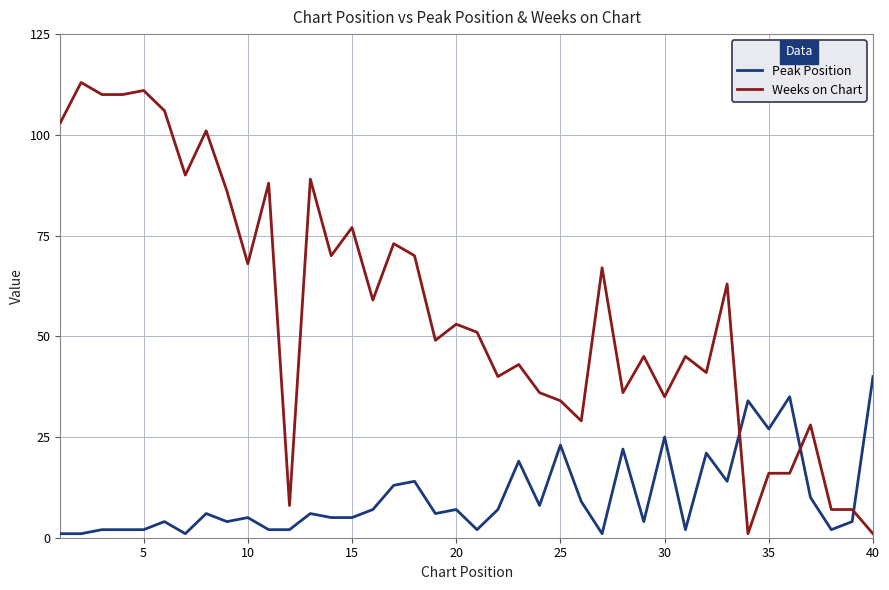

Which series has the largest total across all categories?

Weeks on Chart